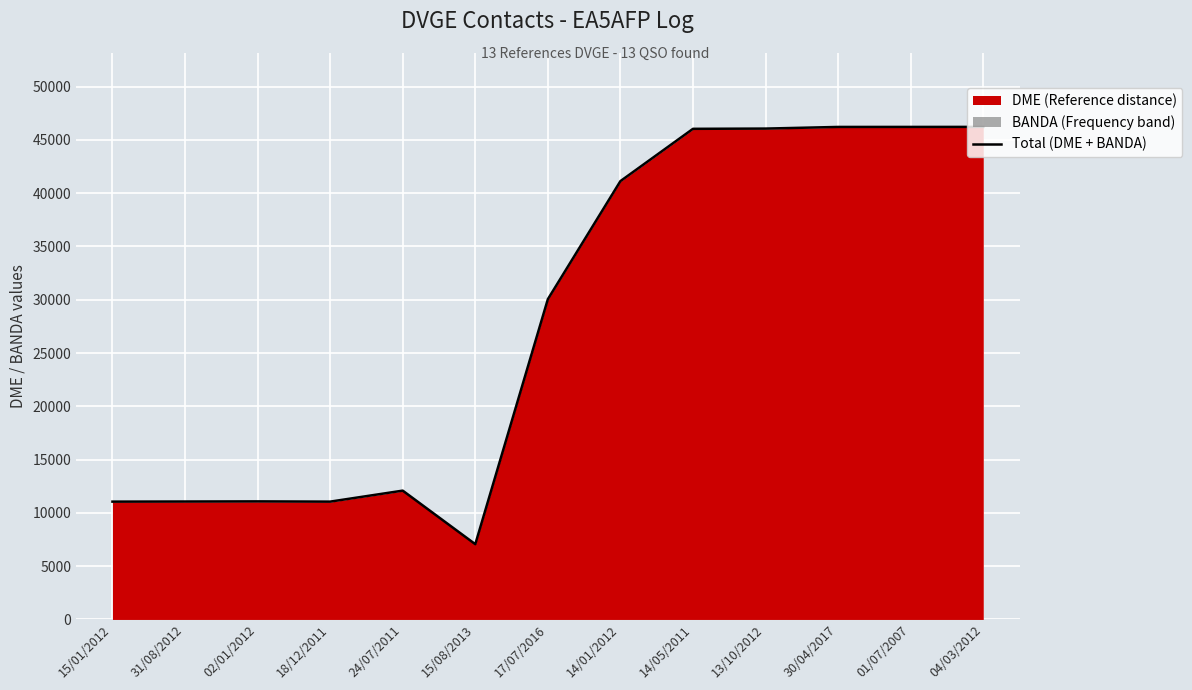

What is the difference between the second highest and second lowest values?

35164